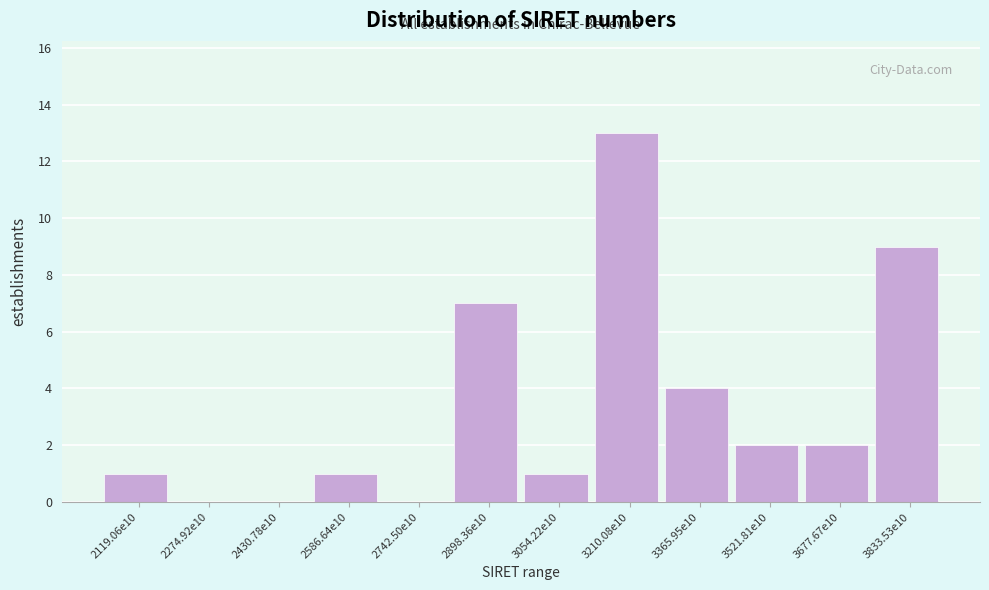

Reading right to left, transcribe all the data shown in this chart.

3833.53e10=9	3677.67e10=2	3521.81e10=2	3365.95e10=4	3210.08e10=13	3054.22e10=1	2898.36e10=7	2742.50e10=0	2586.64e10=1	2430.78e10=0	2274.92e10=0	2119.06e10=1